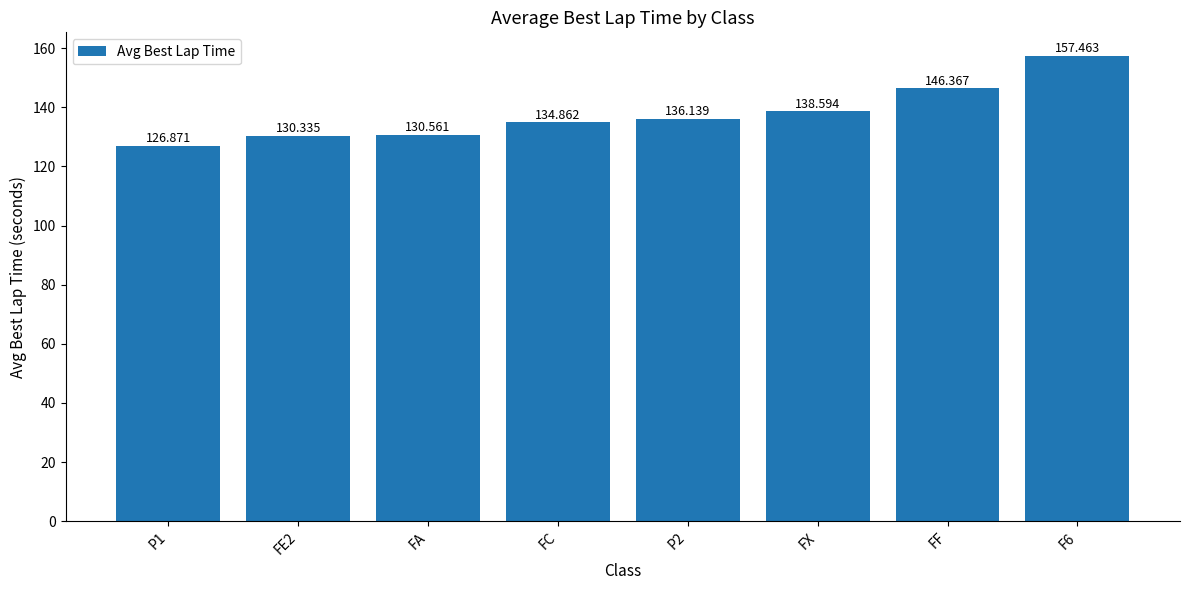

How many values exceed 136?

4